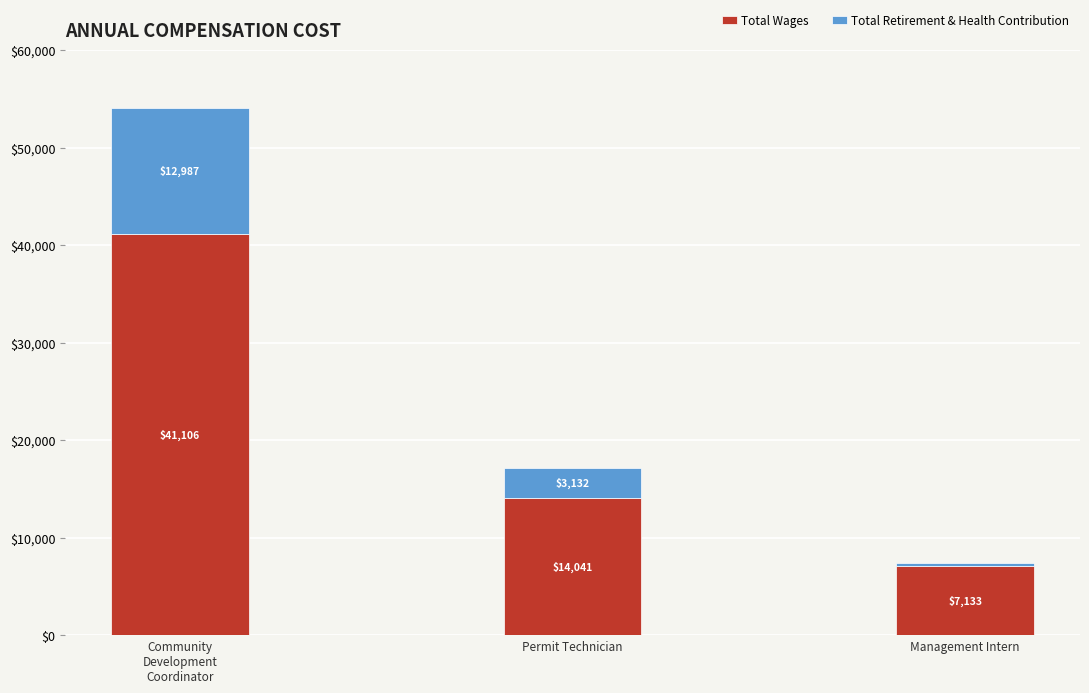

The value of Total Wages at Community
Development
Coordinator is 41106. True or false?

True